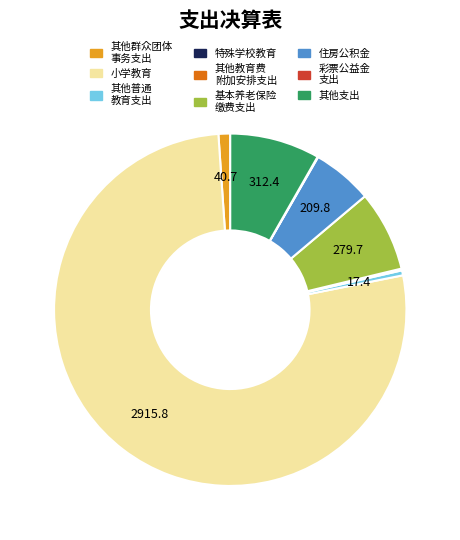

Which category has the biggest portion of the pie?

小学教育